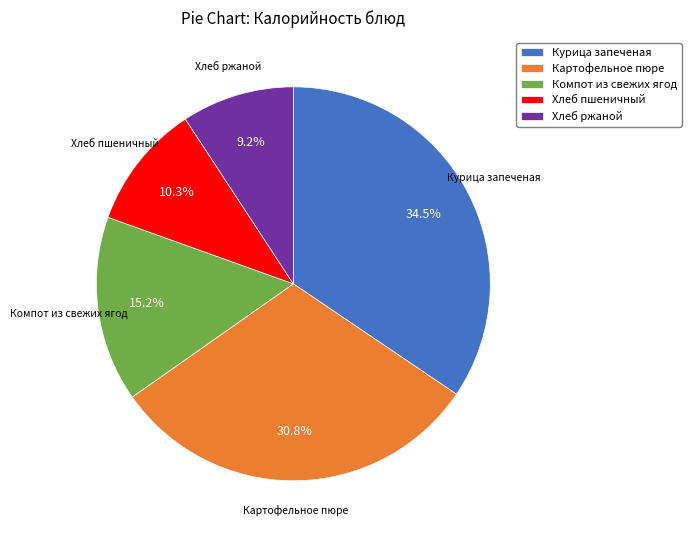

Which slice is the largest?

Курица запеченая